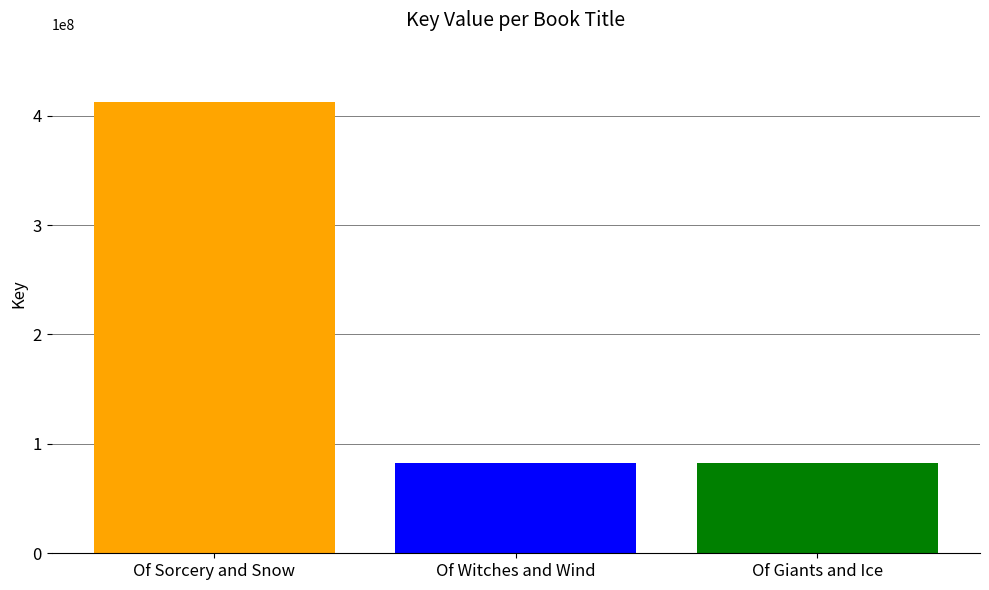

What is the label of the 2nd bar from the left?

Of Witches and Wind